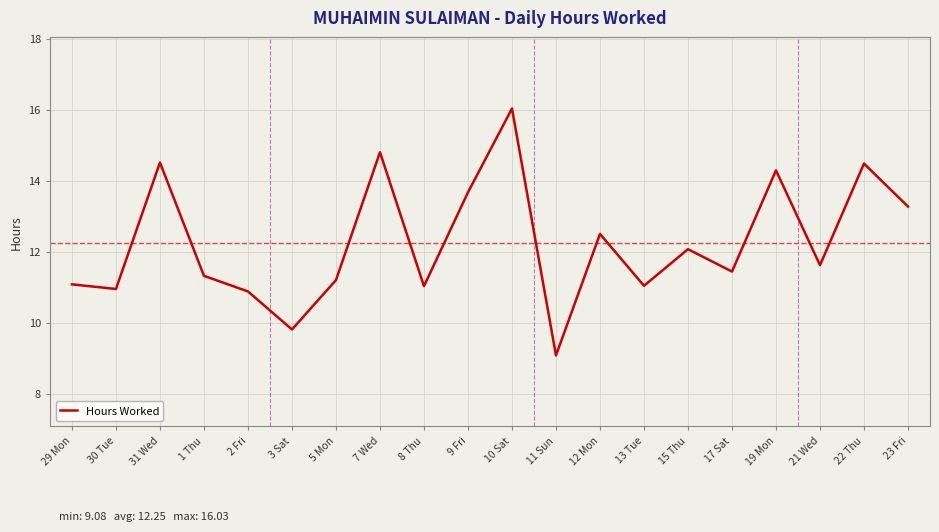

At which label does the data first exceed 11?

29 Mon